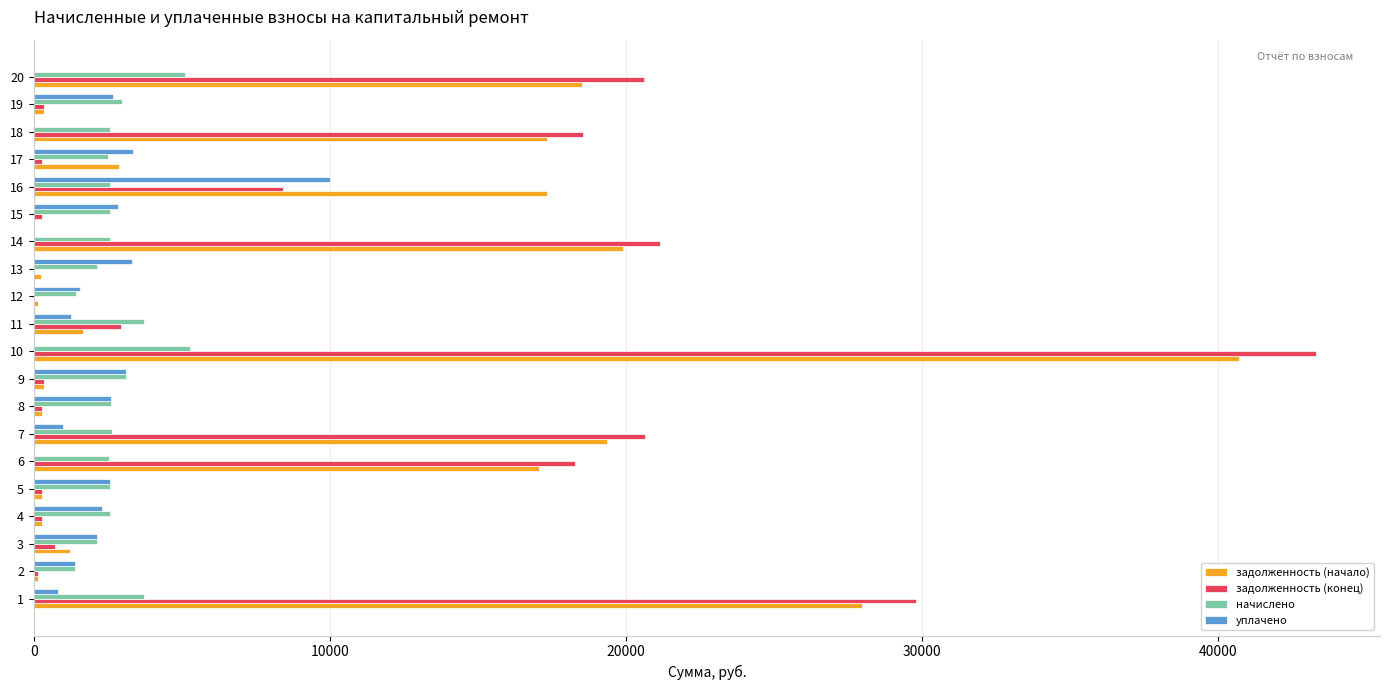

Between 1 and 10, which series saw the biggest shift?

задолженность (конец)